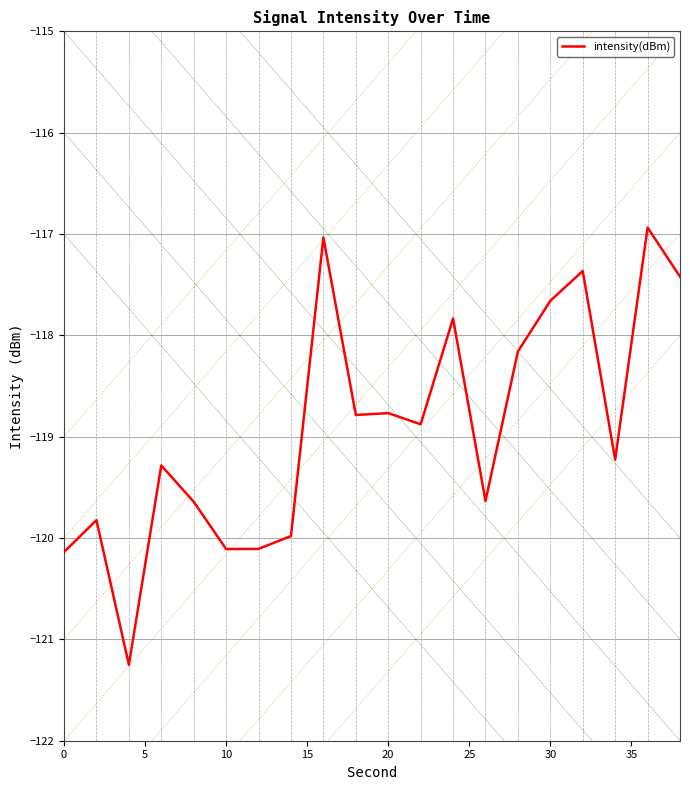

What is the difference between the maximum and minimum values?

4.3